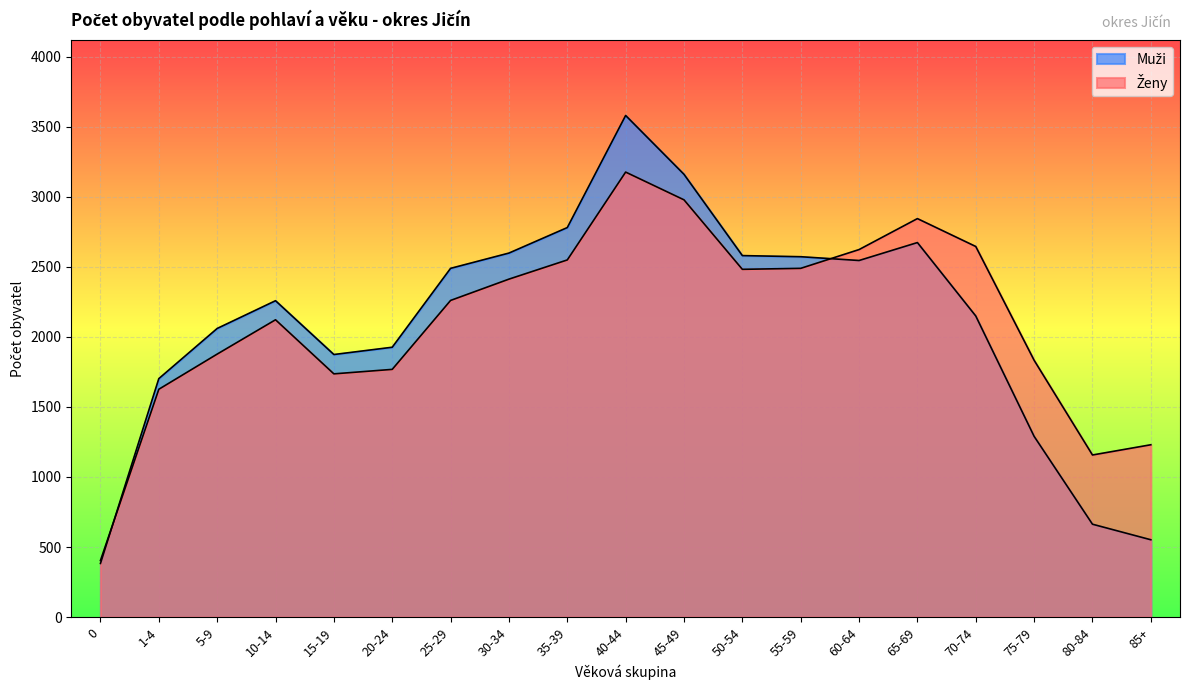

Between 60-64 and 75-79, which series saw the biggest shift?

Muži